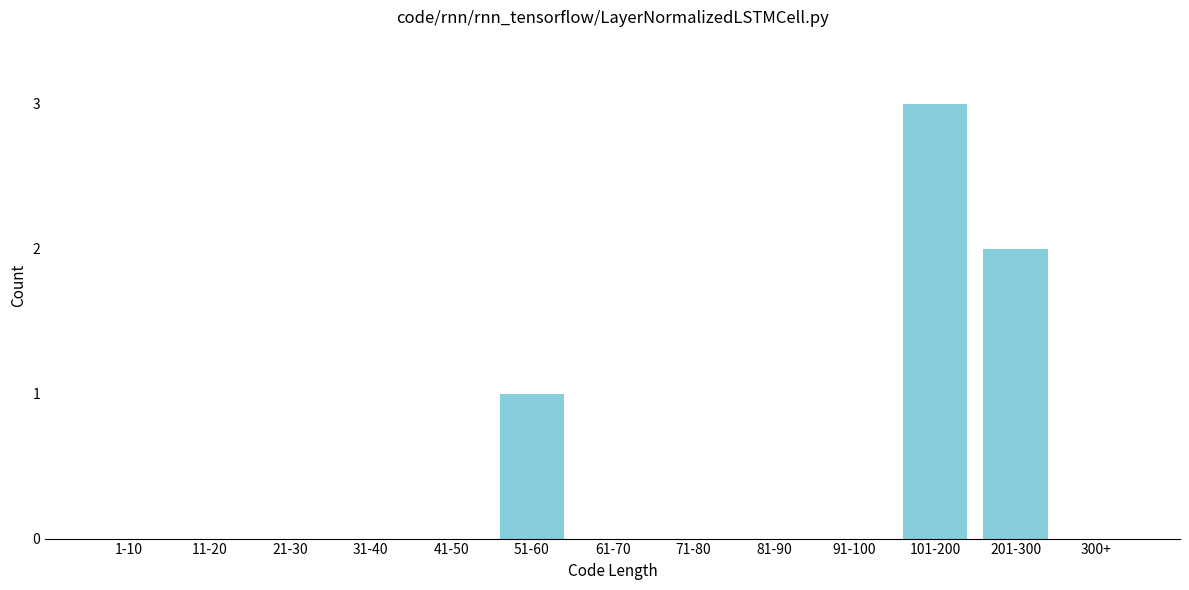

Reading left to right, extract all data points from this chart.

1-10=0	11-20=0	21-30=0	31-40=0	41-50=0	51-60=1	61-70=0	71-80=0	81-90=0	91-100=0	101-200=3	201-300=2	300+=0